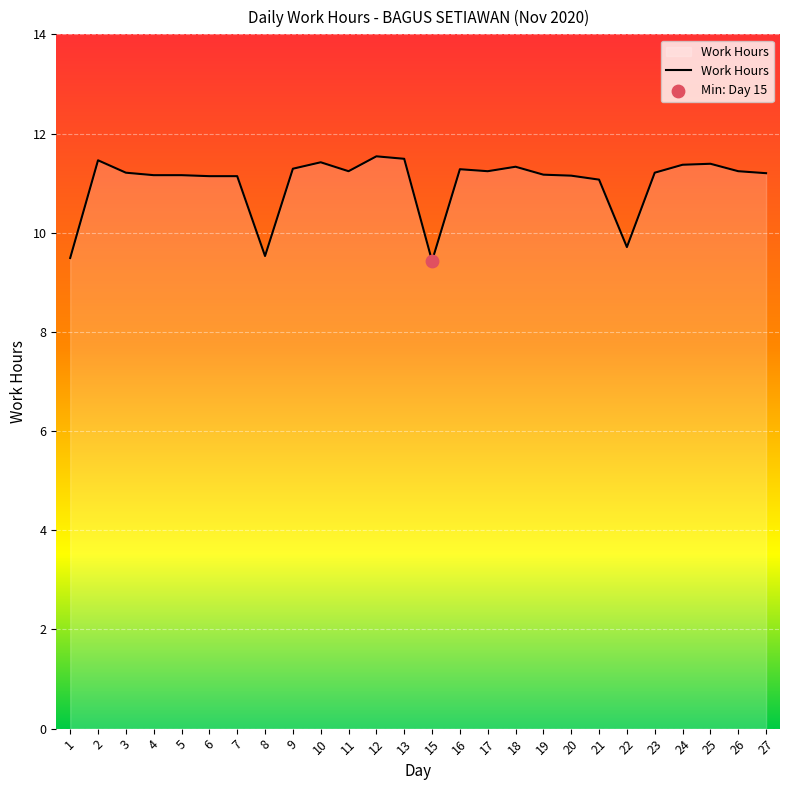

Between 15 and 4, which is larger?

4